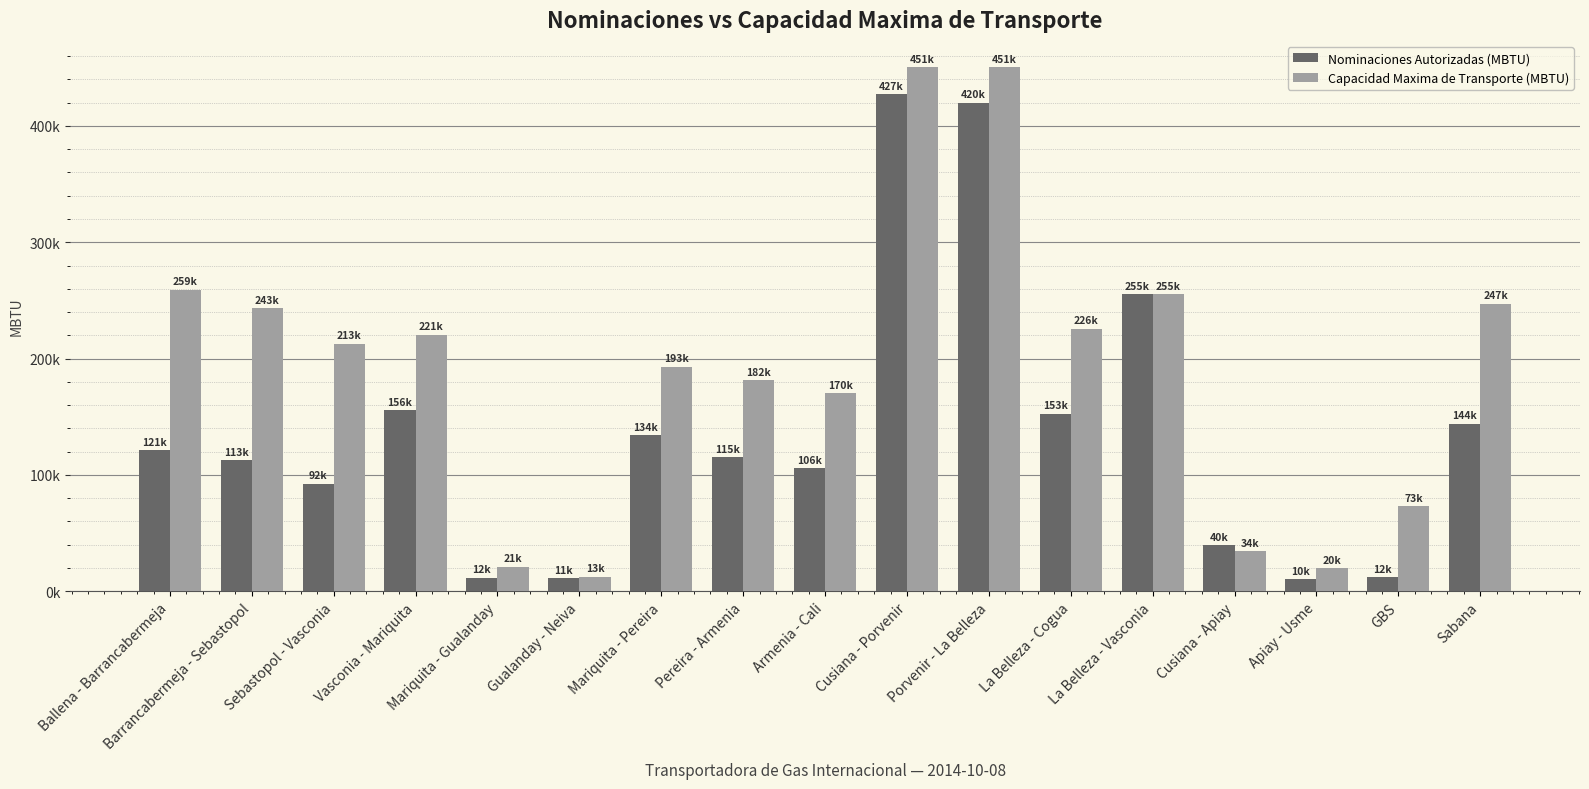

What is the sum of the Nominaciones Autorizadas (MBTU) values at Barrancabermeja - Sebastopol and Ballena - Barrancabermeja?

233980.0